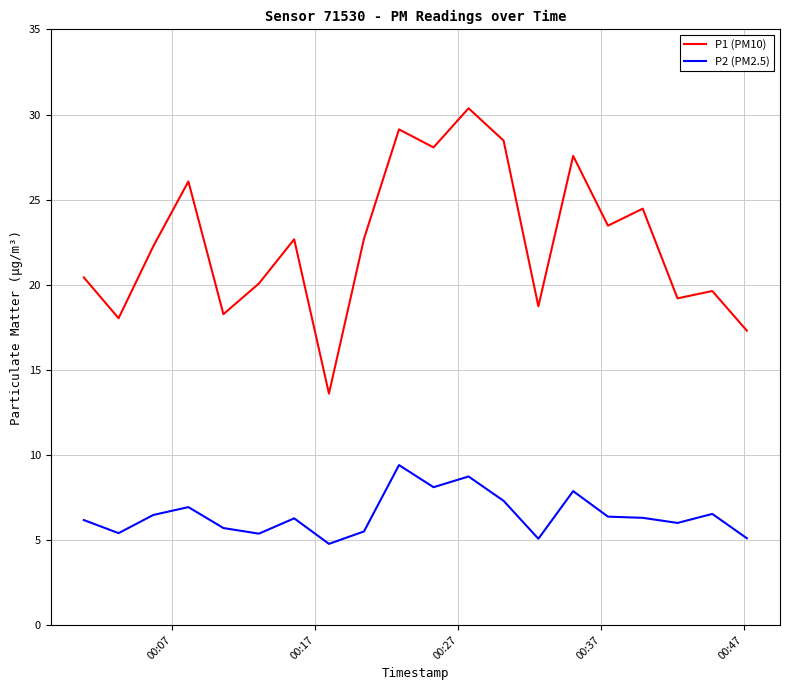

In P2 (PM2.5), how many points are higher than both neighbors (excluding endpoints)?

6